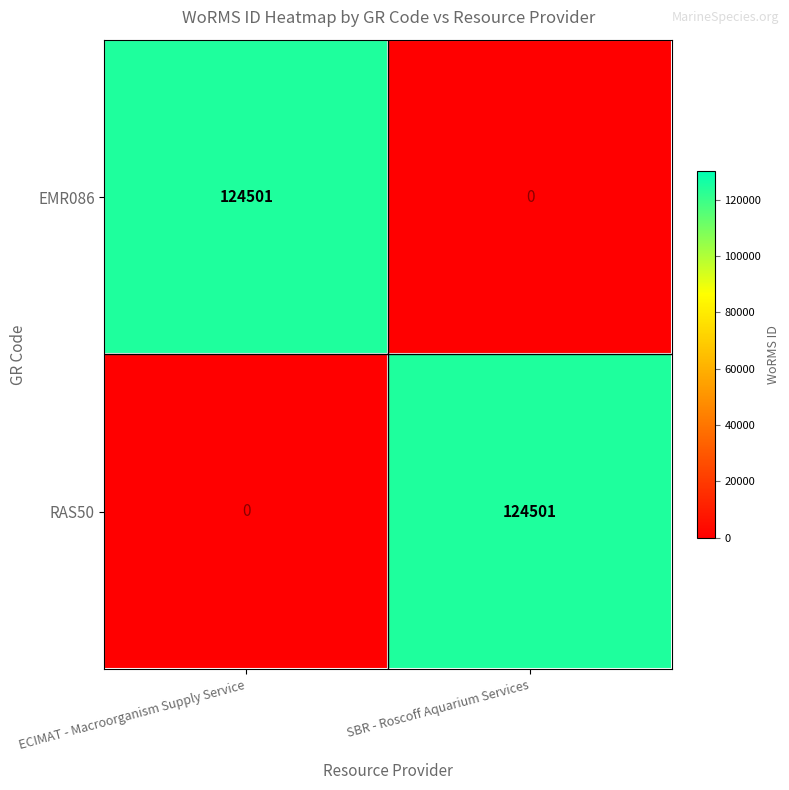

Is it true that EMR086 equals 0 at SBR - Roscoff Aquarium Services?

True